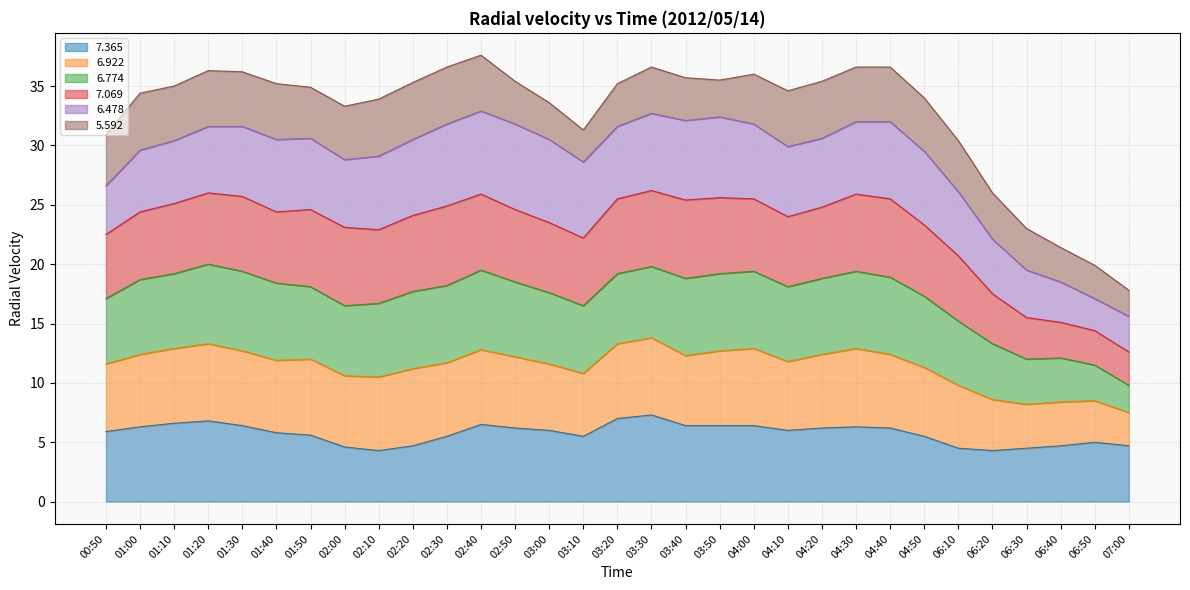

What is the total value across all series at 01:20?

36.3